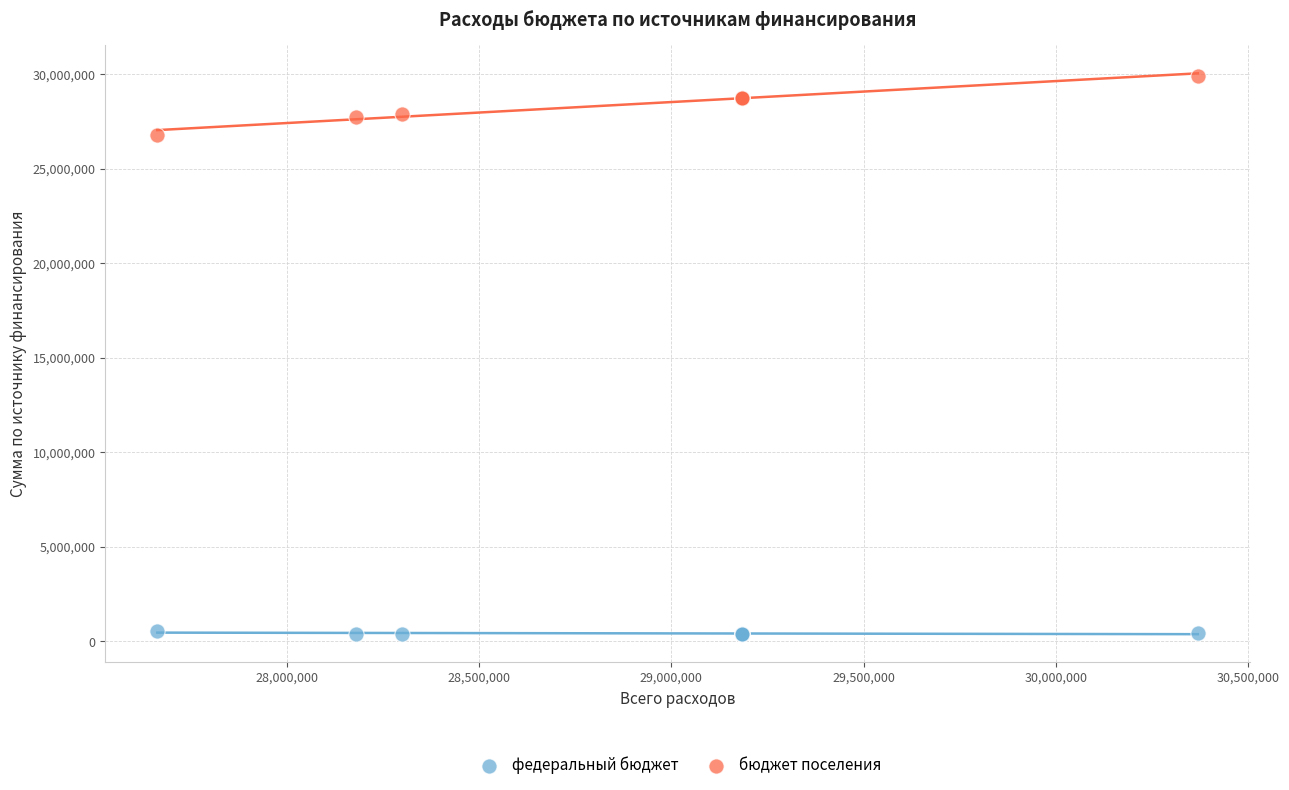

What is the X range (max minus min) for the scatter plot?

2704767.8